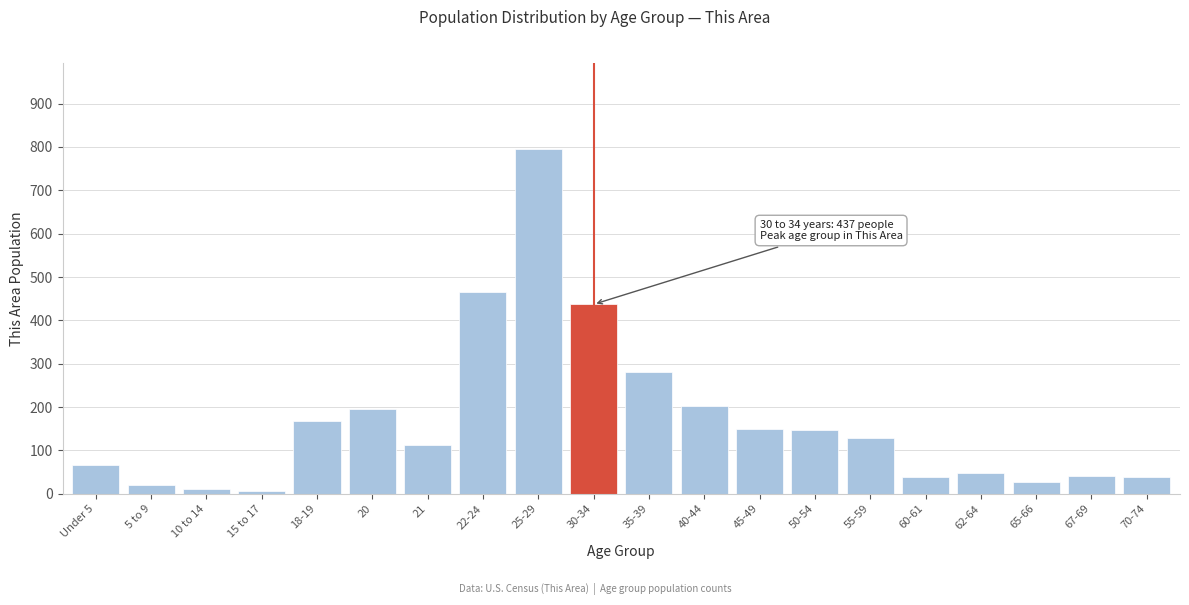

Which has a higher value, 67-69 or 45-49?

45-49